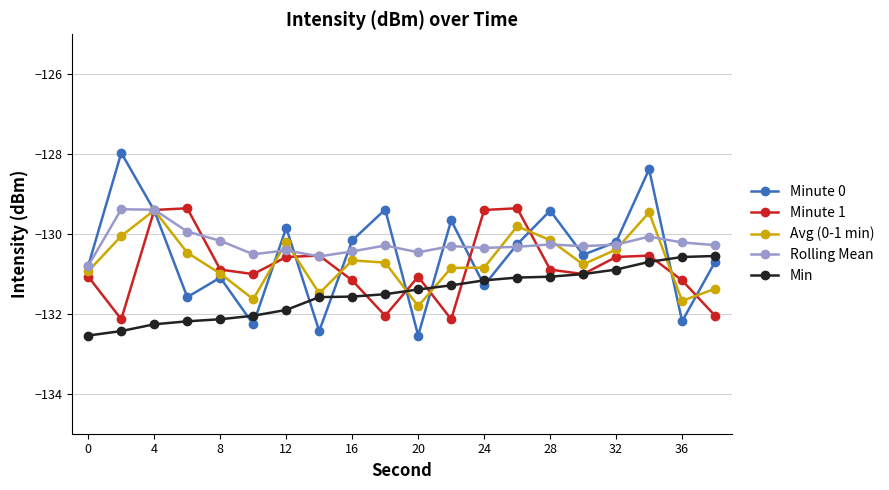

How many values in the Rolling Mean series exceed -130?

3